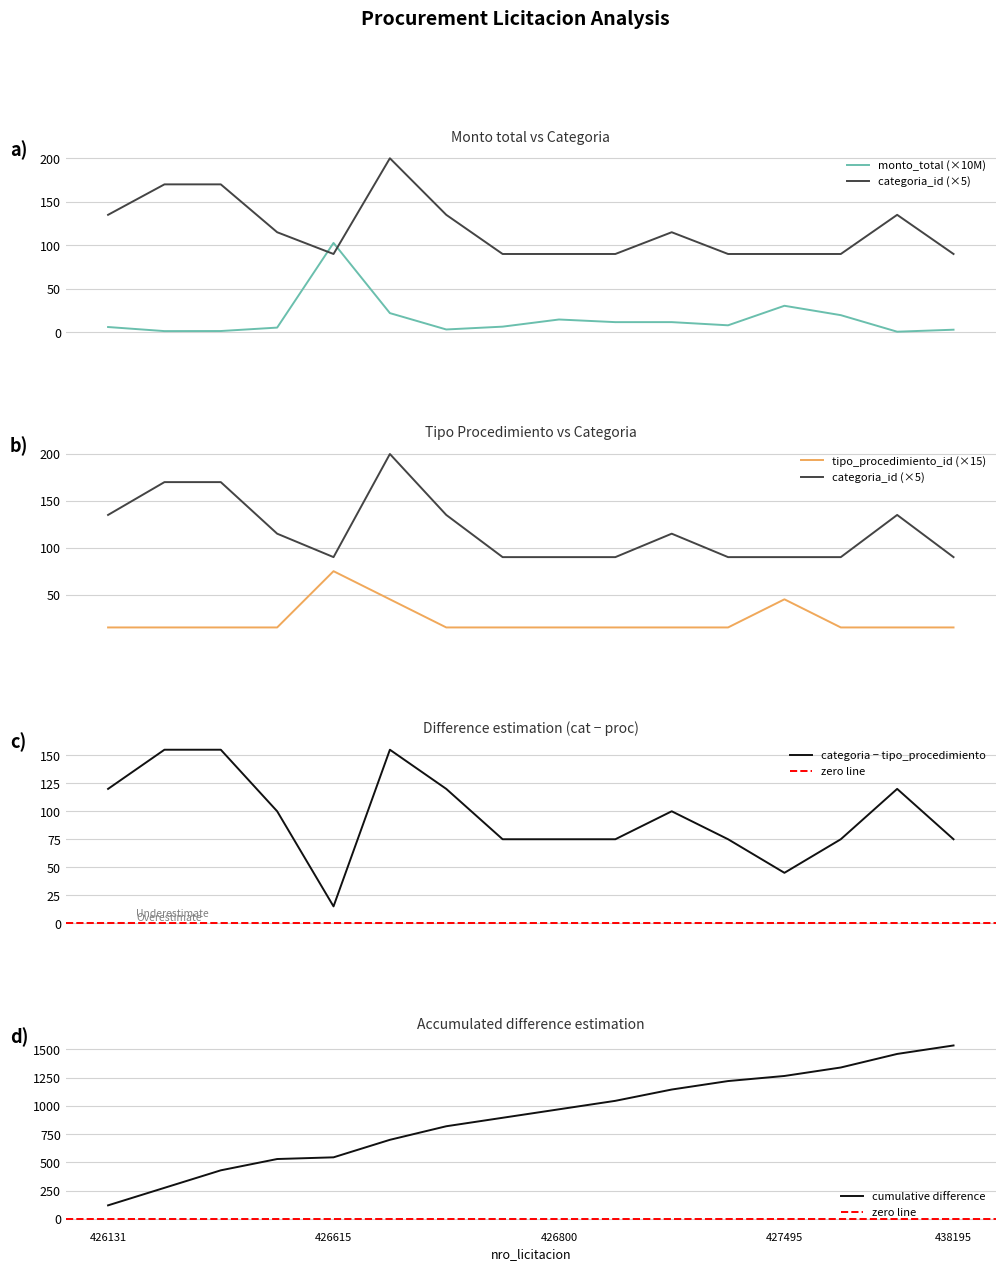

Reading left to right, transcribe all the data shown in this chart.

monto_total: 6.1	1.4	1.5	5.4	102.7	22.1	3.3	6.5	14.7	11.7	11.7	8.1	30.5	19.7	0.7	3.0
categoria_id: 135.0	170.0	170.0	115.0	90.0	200.0	135.0	90.0	90.0	90.0	115.0	90.0	90.0	90.0	135.0	90.0
tipo_procedimiento_id: 15.0	15.0	15.0	15.0	75.0	45.0	15.0	15.0	15.0	15.0	15.0	15.0	45.0	15.0	15.0	15.0